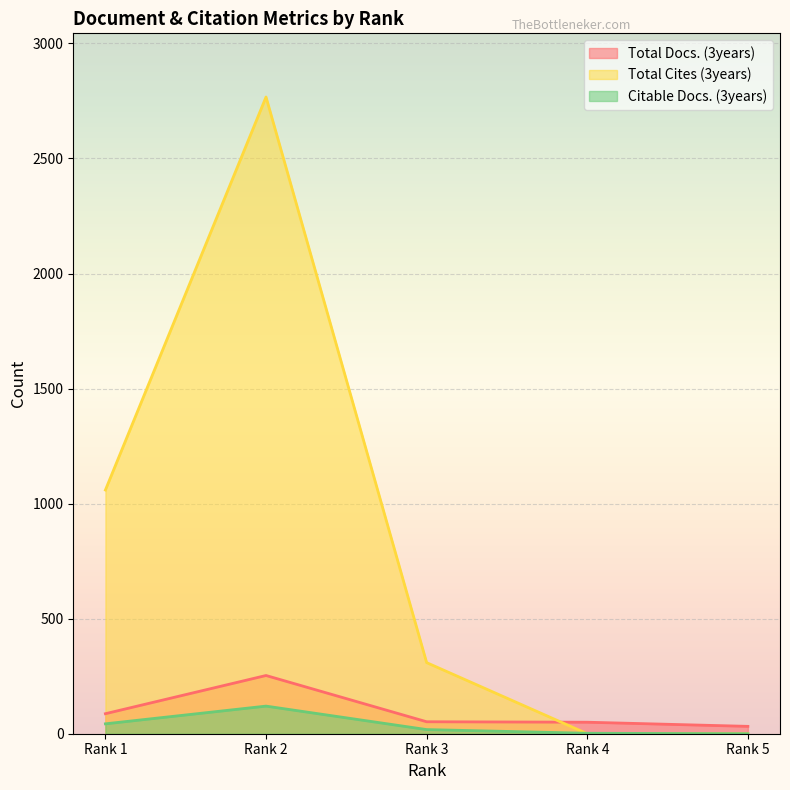

Reading right to left, extract all data points from this chart.

Total Docs. (3years): Rank 5=32	Rank 4=50	Rank 3=52	Rank 2=253	Rank 1=87
Total Cites (3years): Rank 5=0	Rank 4=0	Rank 3=309	Rank 2=2767	Rank 1=1059
Citable Docs. (3years): Rank 5=0	Rank 4=2	Rank 3=18	Rank 2=120	Rank 1=43